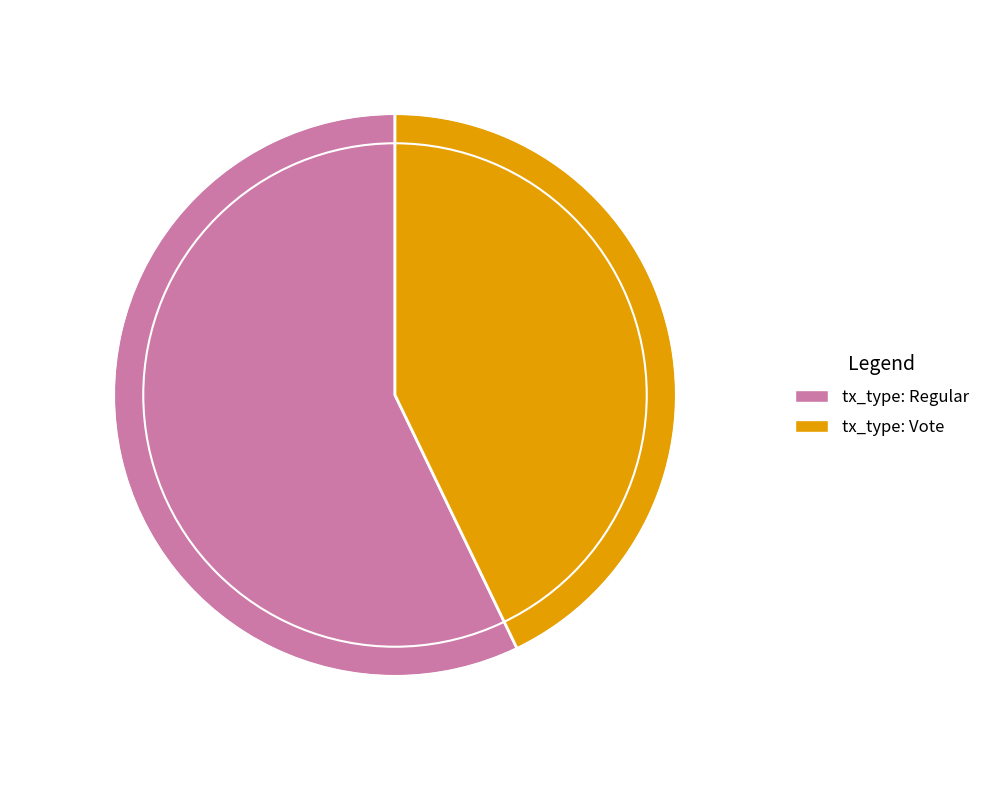

What is the smallest slice in the pie chart?

tx_type: Vote